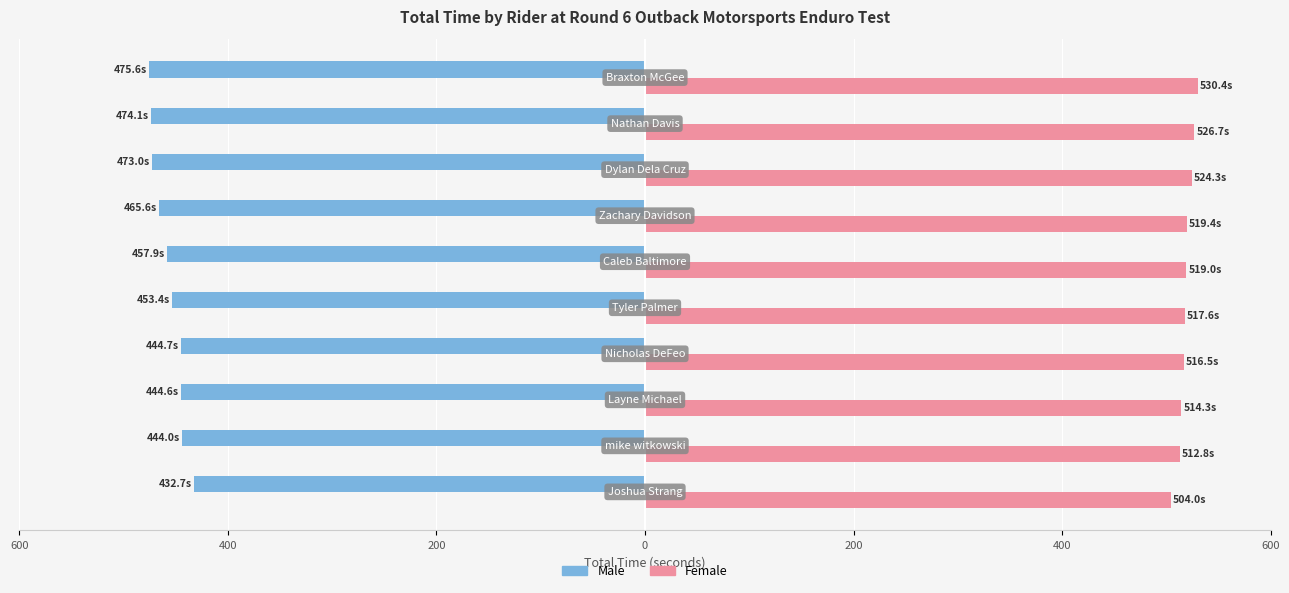

Which series has the largest total across all categories?

Female